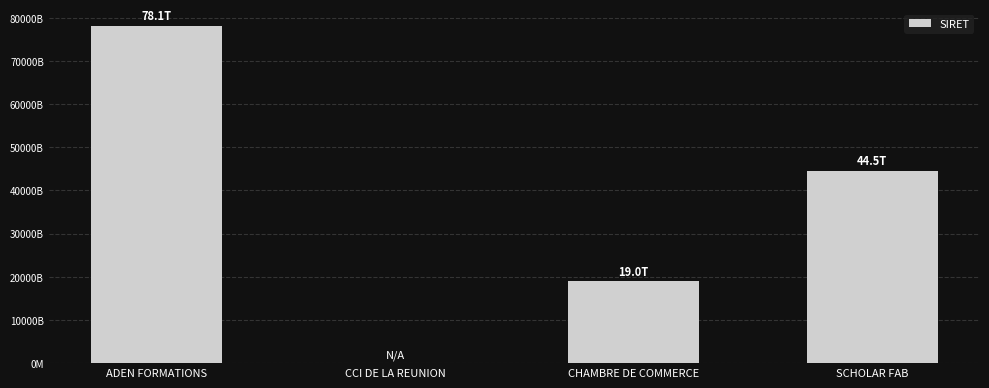

What is the sum of all values?

141537858300176